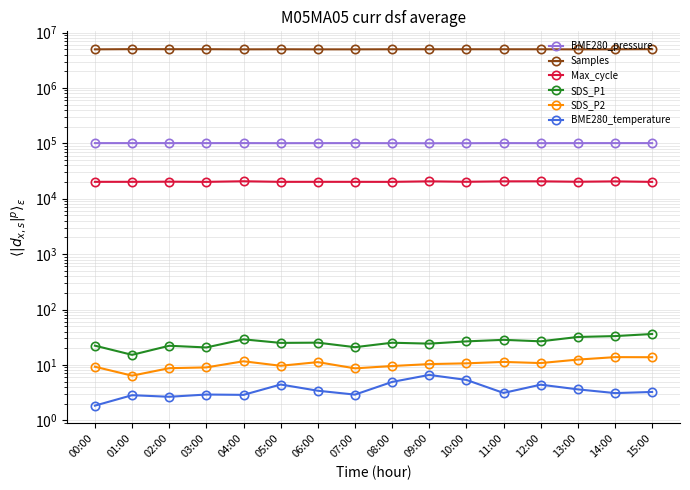

True or false: BME280_temperature and Samples cross at least once.

False